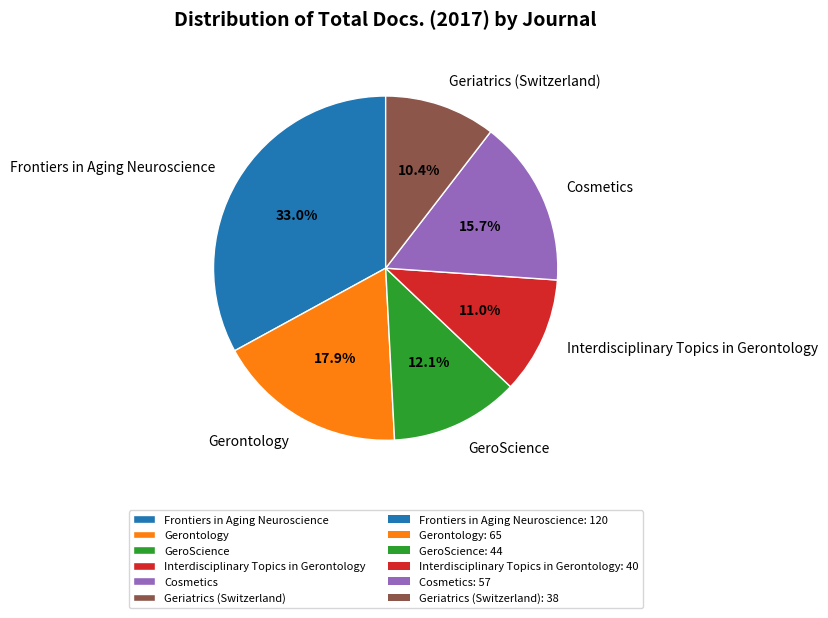

What is the largest slice in the pie chart?

Frontiers in Aging Neuroscience